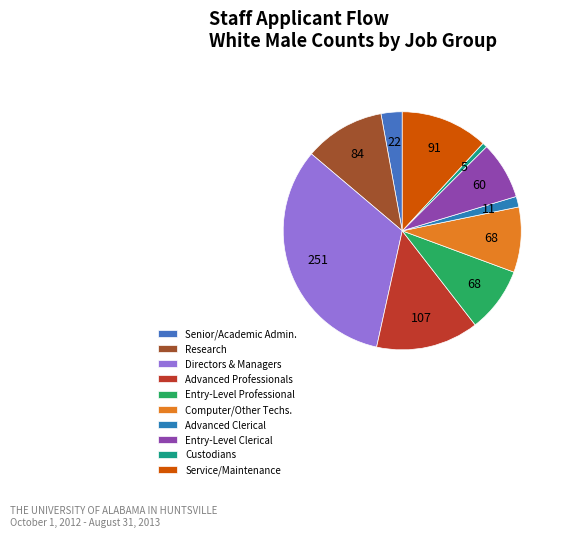

How many slices are in this pie chart?

10